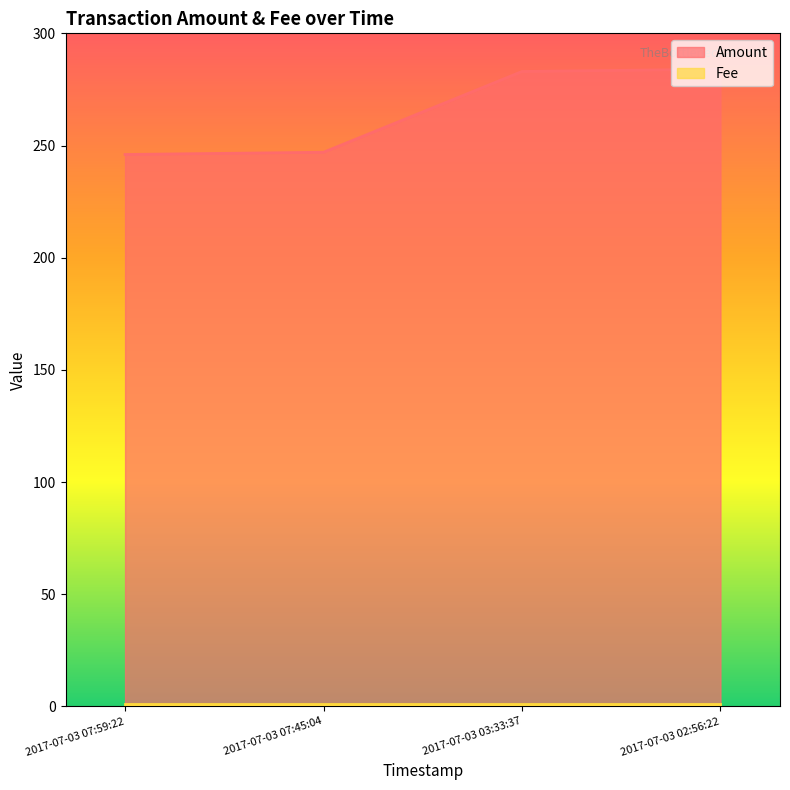

What is the difference between the values at 2017-07-03 07:45:04 and 2017-07-03 02:56:22?

37